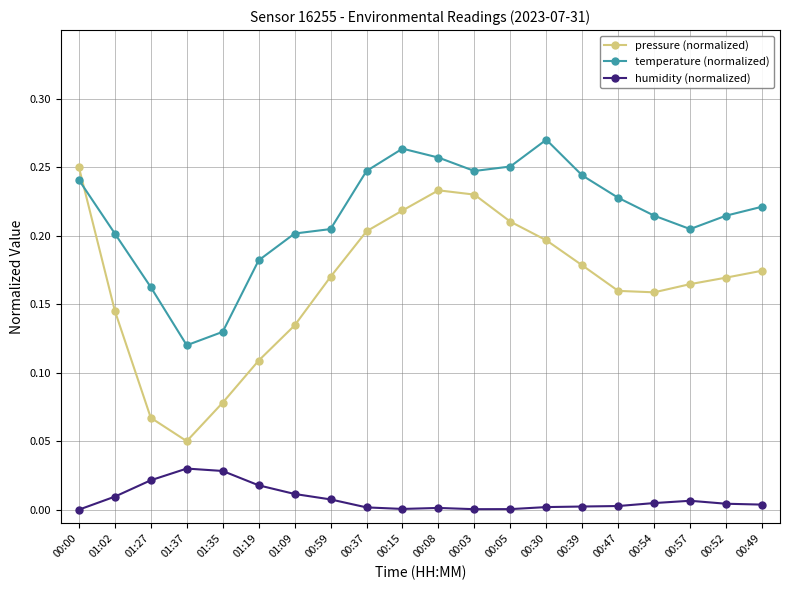

What are all the series names shown in the legend?

pressure (normalized), temperature (normalized), humidity (normalized)